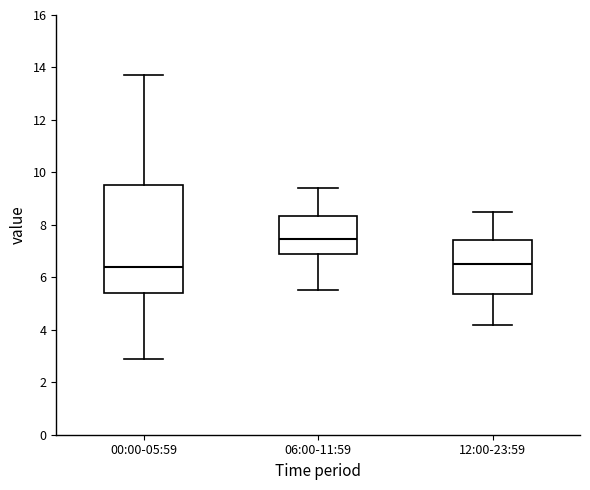

Reading left to right, transcribe this box plot: for each box, give where its median line is, the range the box spans, and where its two whiskers end, as read against the y-axis. The values are not printed on the chart, so give them approximately, as read against the axis.

00:00-05:59: median 6.4, box 5.4 to 9.6, whiskers 3.0 to 13.8
06:00-11:59: median 7.4, box 6.8 to 8.4, whiskers 5.6 to 9.4
12:00-23:59: median 6.6, box 5.4 to 7.4, whiskers 4.2 to 8.6